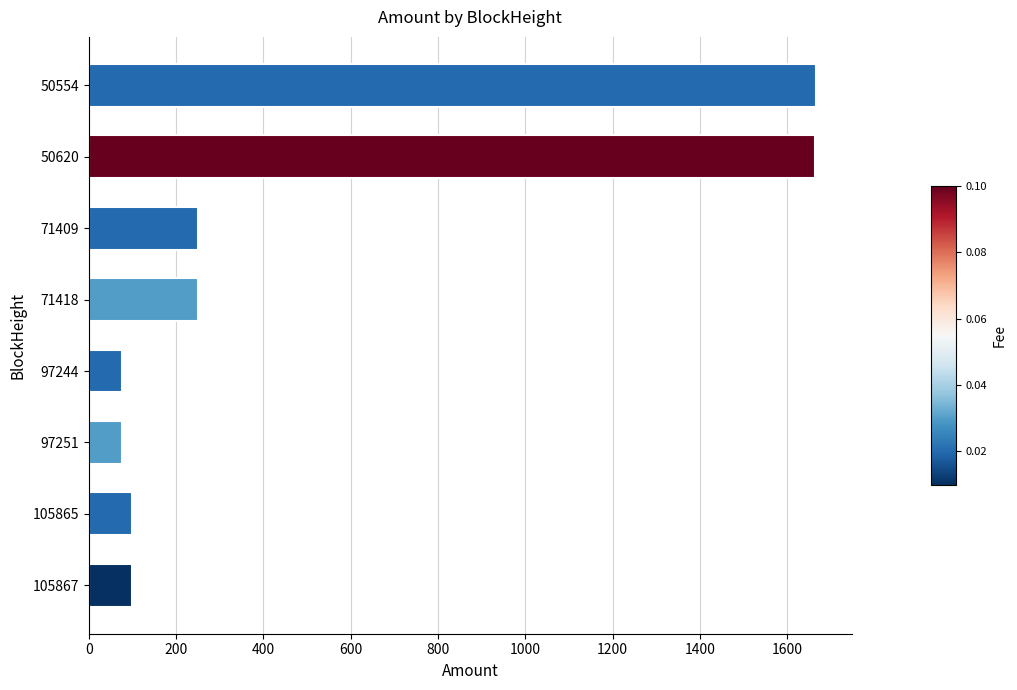

What is the minimum value shown in the chart?

77.0